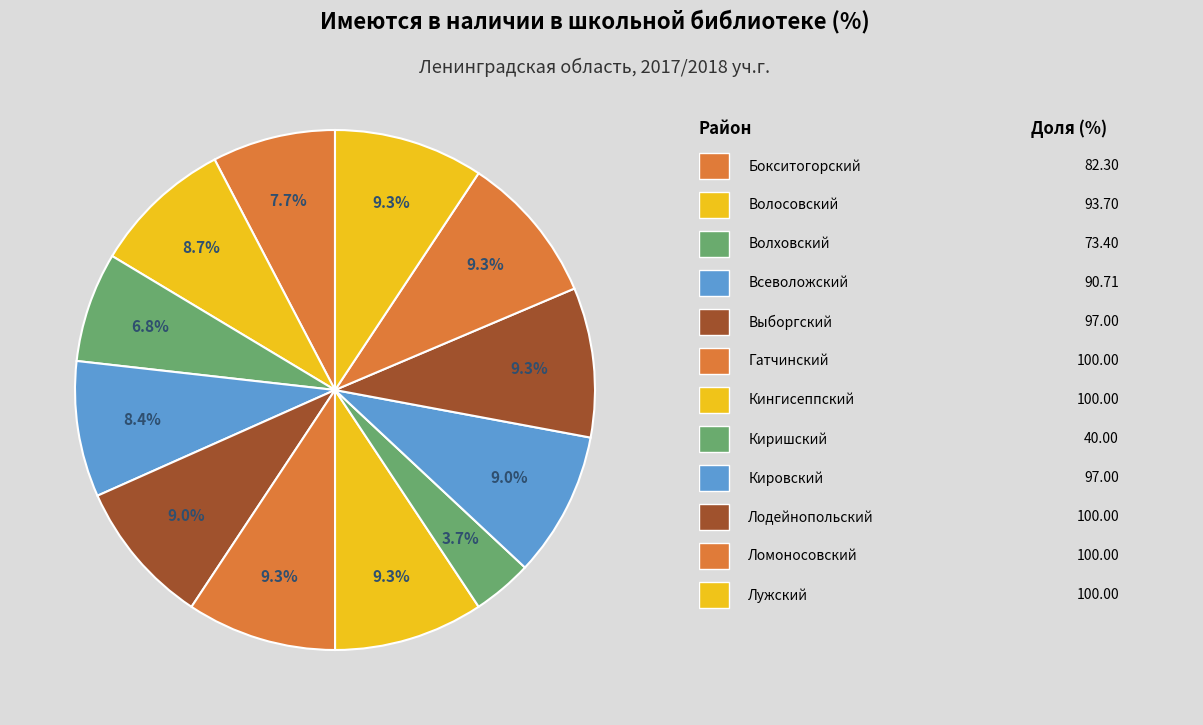

How many slices are in this pie chart?

12